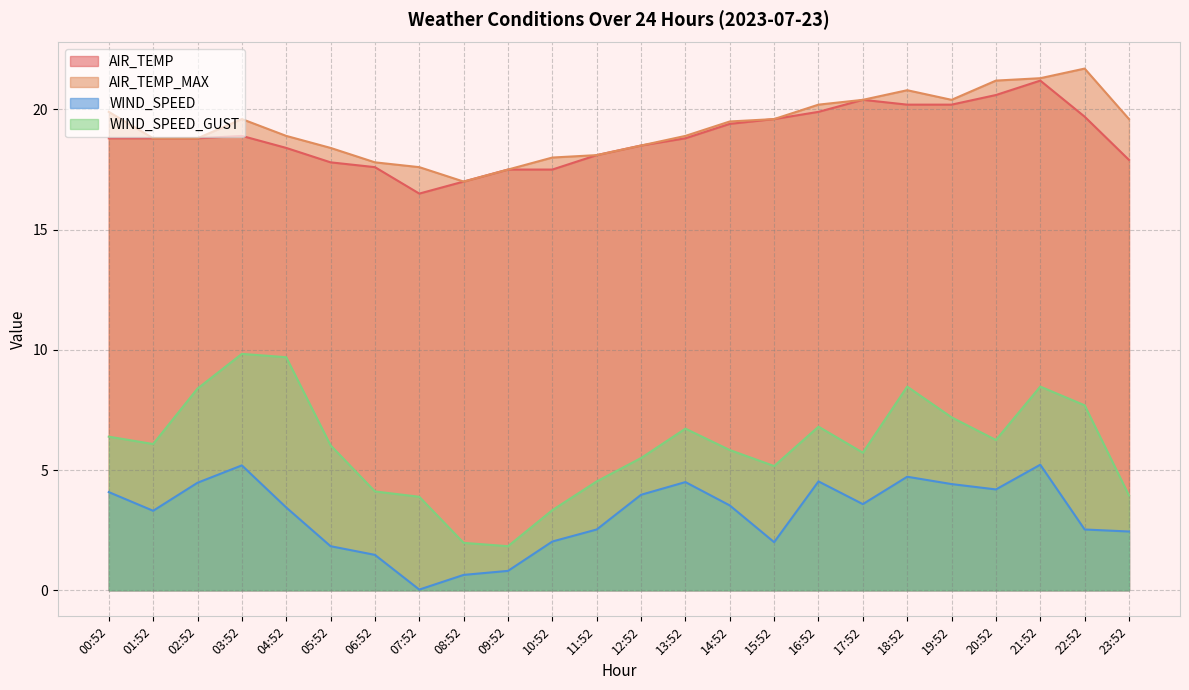

Between 14:52 and 19:52, which series saw the biggest shift?

WIND_SPEED_GUST